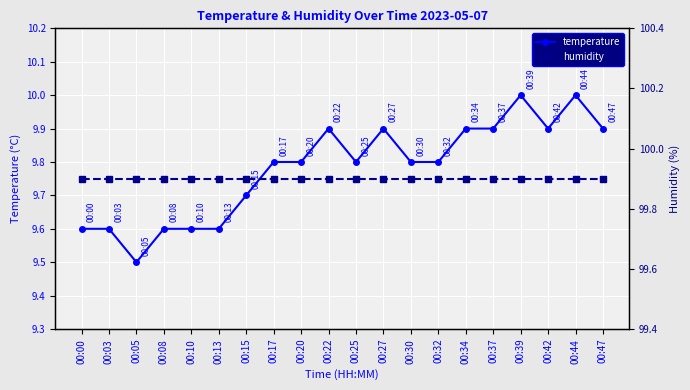

How many categories are shown in the chart?

20